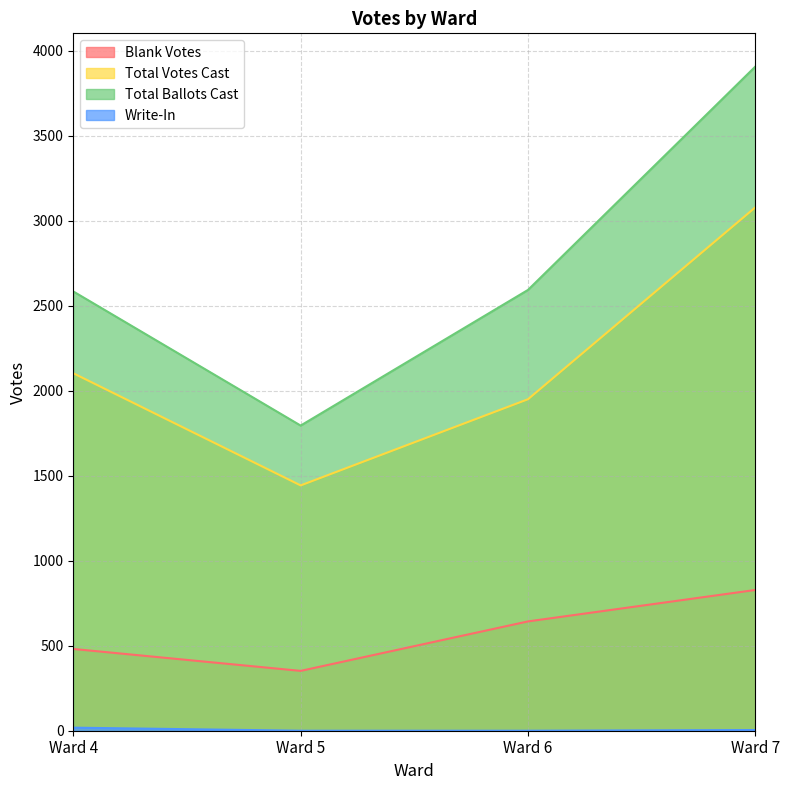

What is the difference between the maximum and minimum values in the Total Votes Cast series?

1636